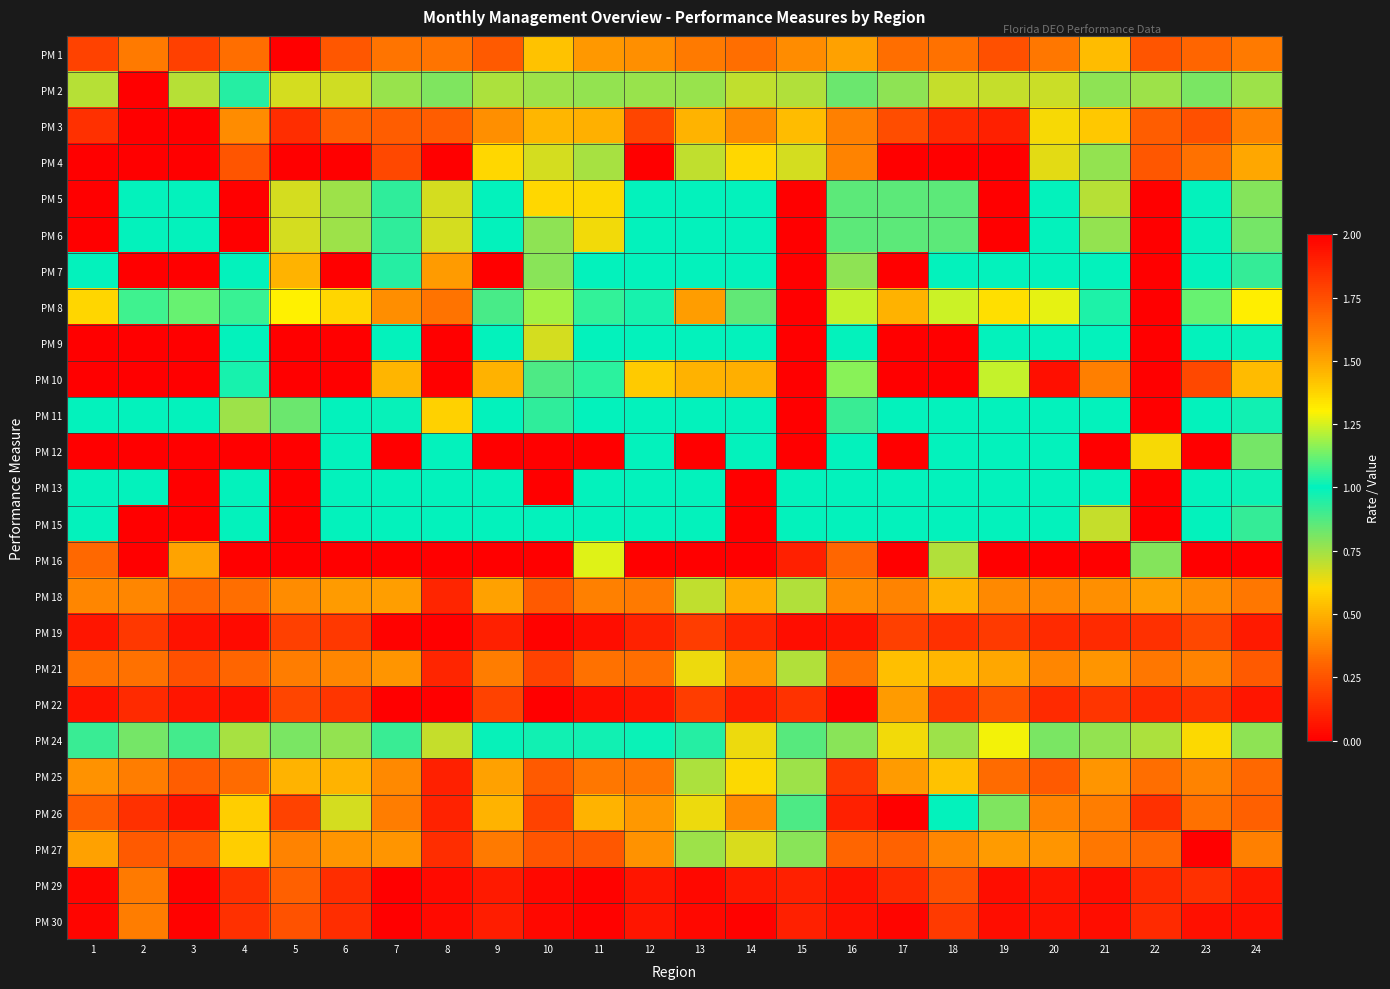

Count the number of categories in the chart.

24